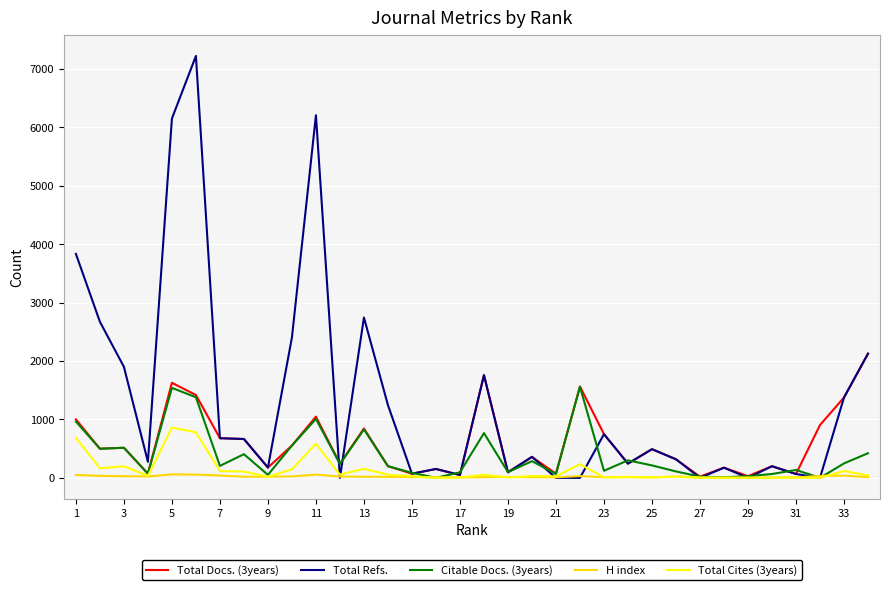

What is the maximum value shown in the chart?

7225